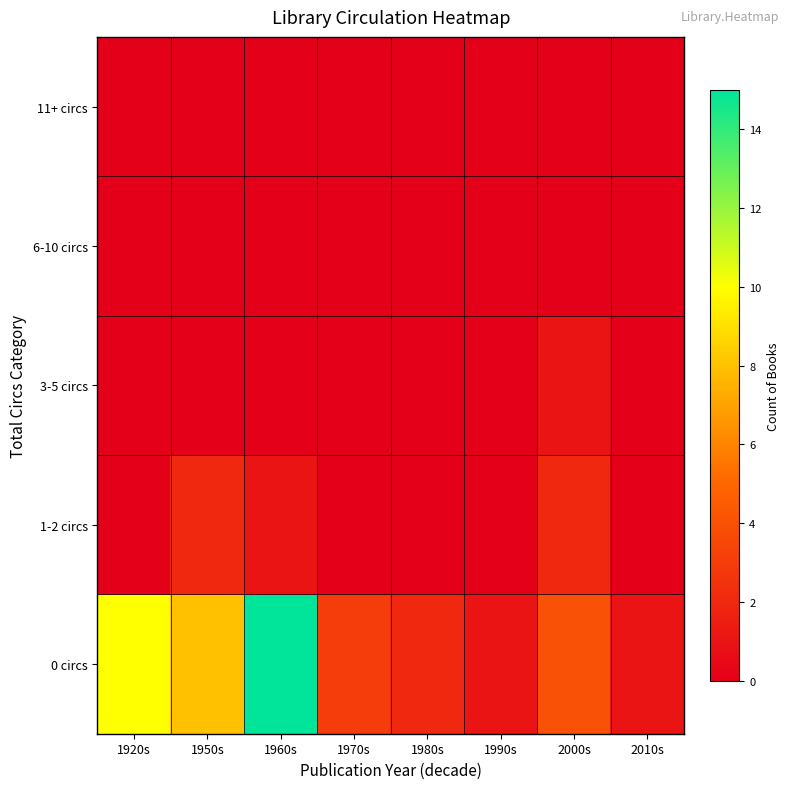

What is the spread (max minus min) of values at 1920s?

10